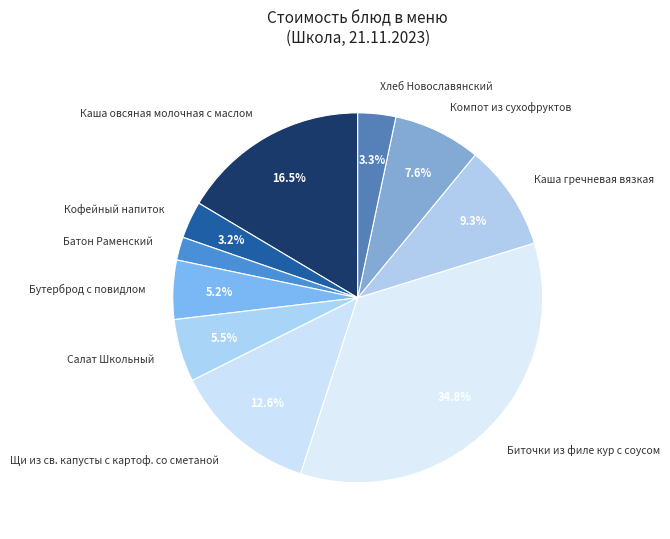

To the nearest percent, what percentage of the pie is Хлеб Новославянский?

3%